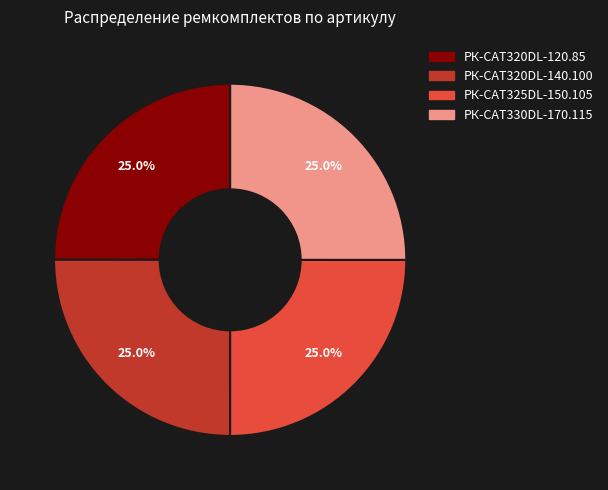

How much of the chart is everything except РК-CAT320DL-120.85?

75.0%